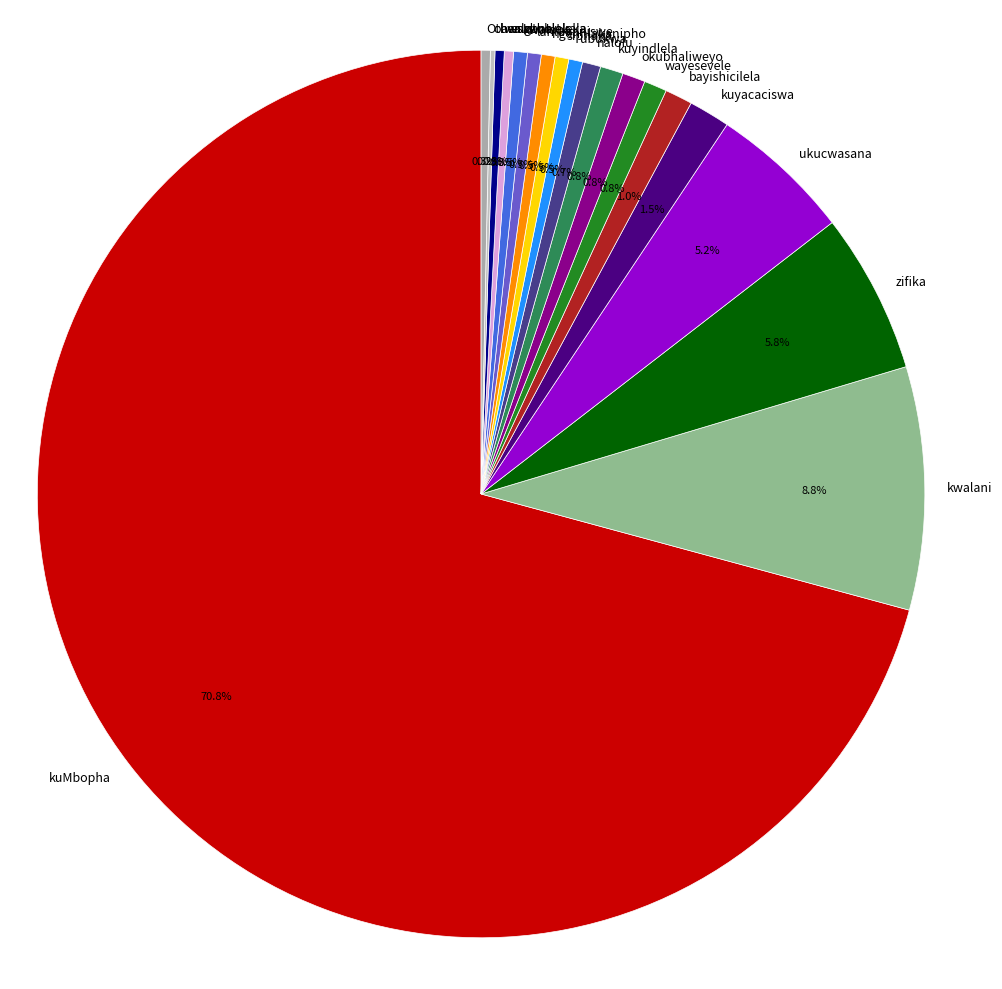

Which slice represents more than half of the pie?

kuMbopha